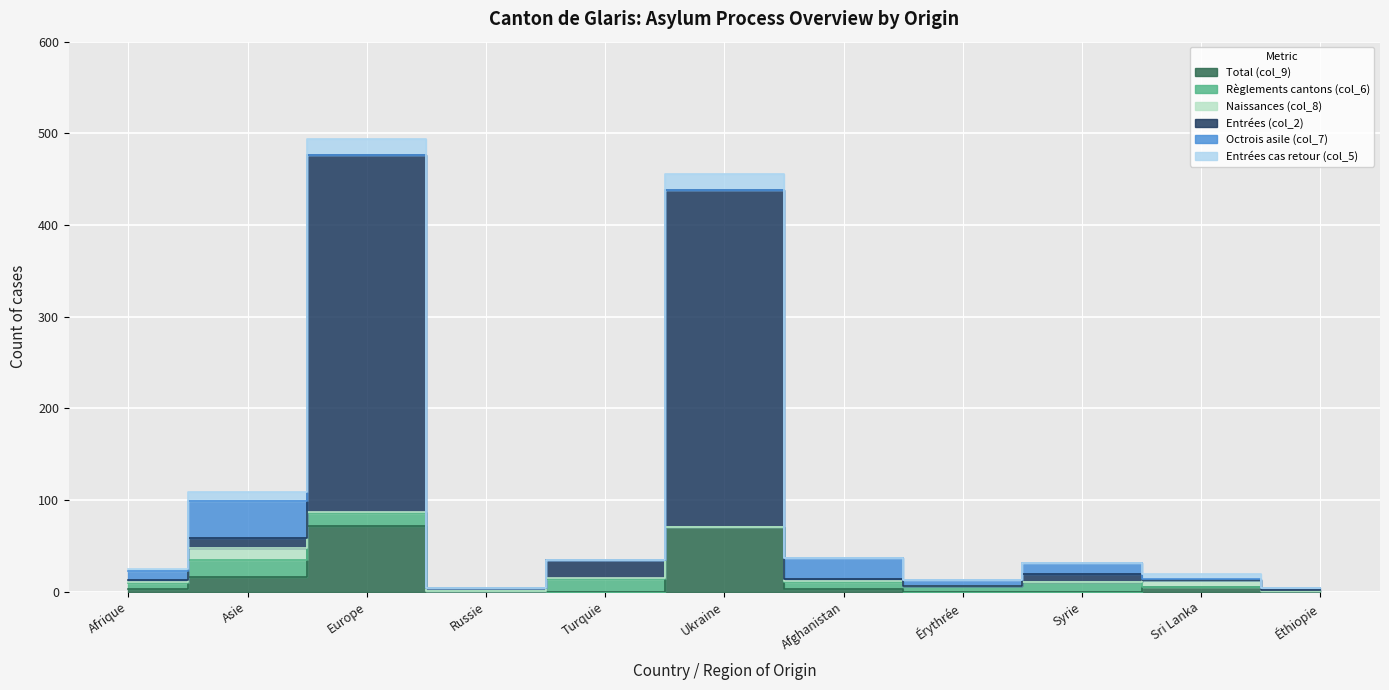

Which series has the largest total across all categories?

Entrées (col_2)